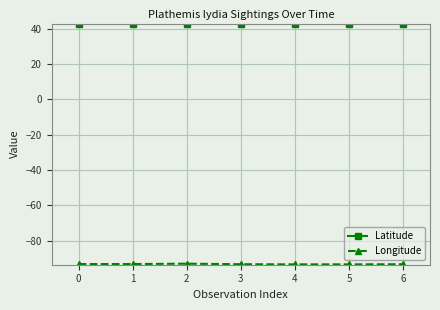

What is the lowest value of the Latitude series?

42.7